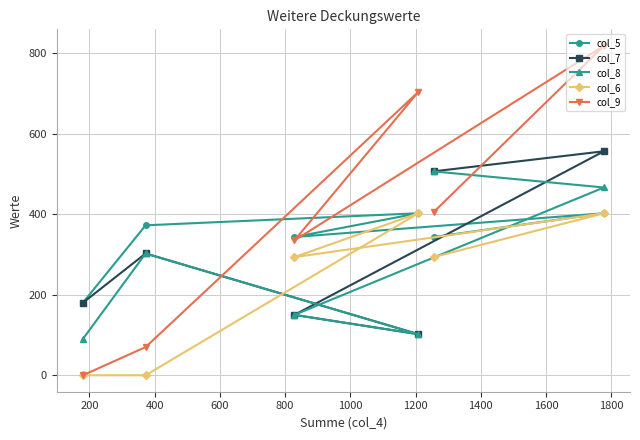

What is the value of the col_5 point at the 2nd from the left?

372.5